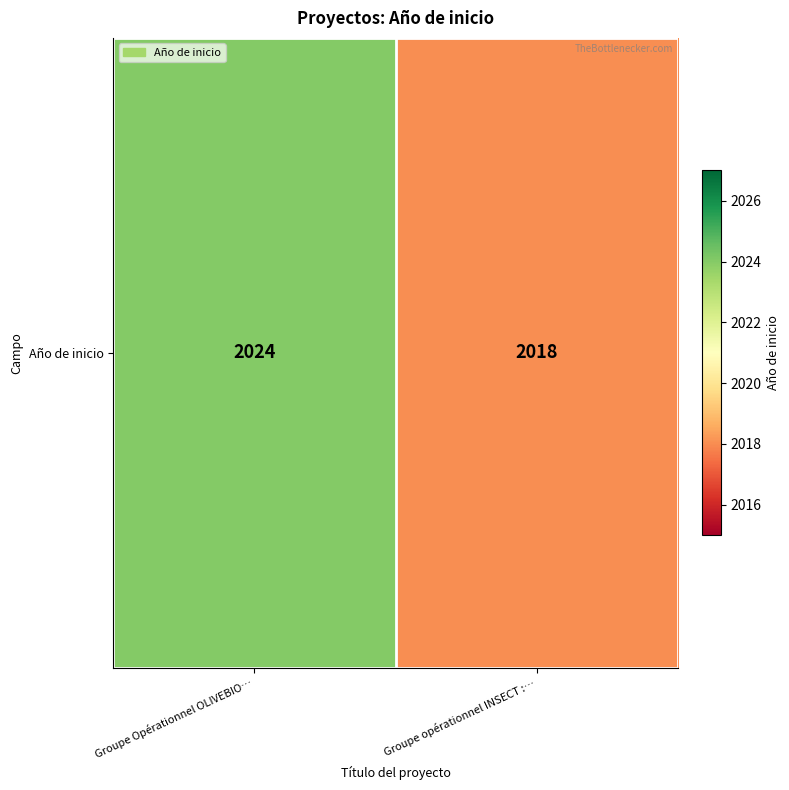

Which label corresponds to the smallest value in the chart?

Groupe opérationnel INSECT :…